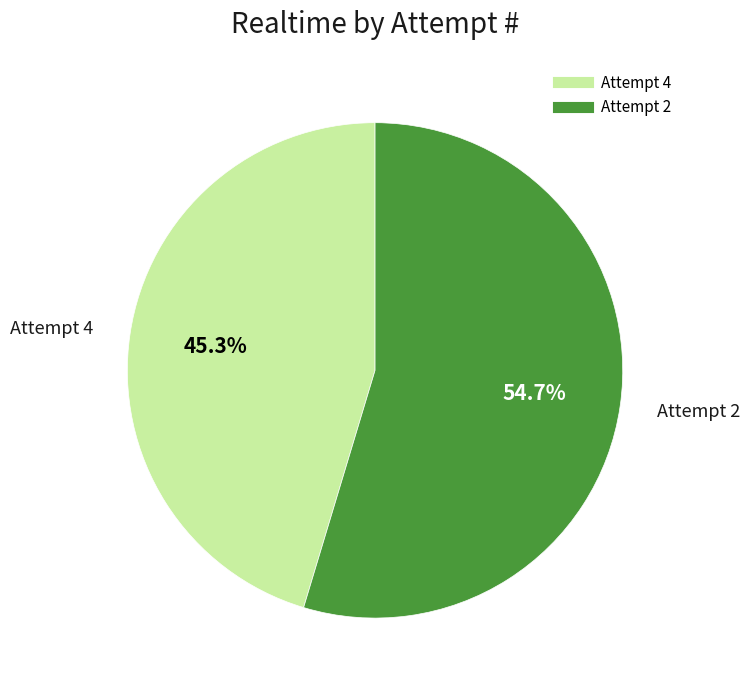

Do Attempt 2 and Attempt 4 together represent more than half of the pie?

Yes